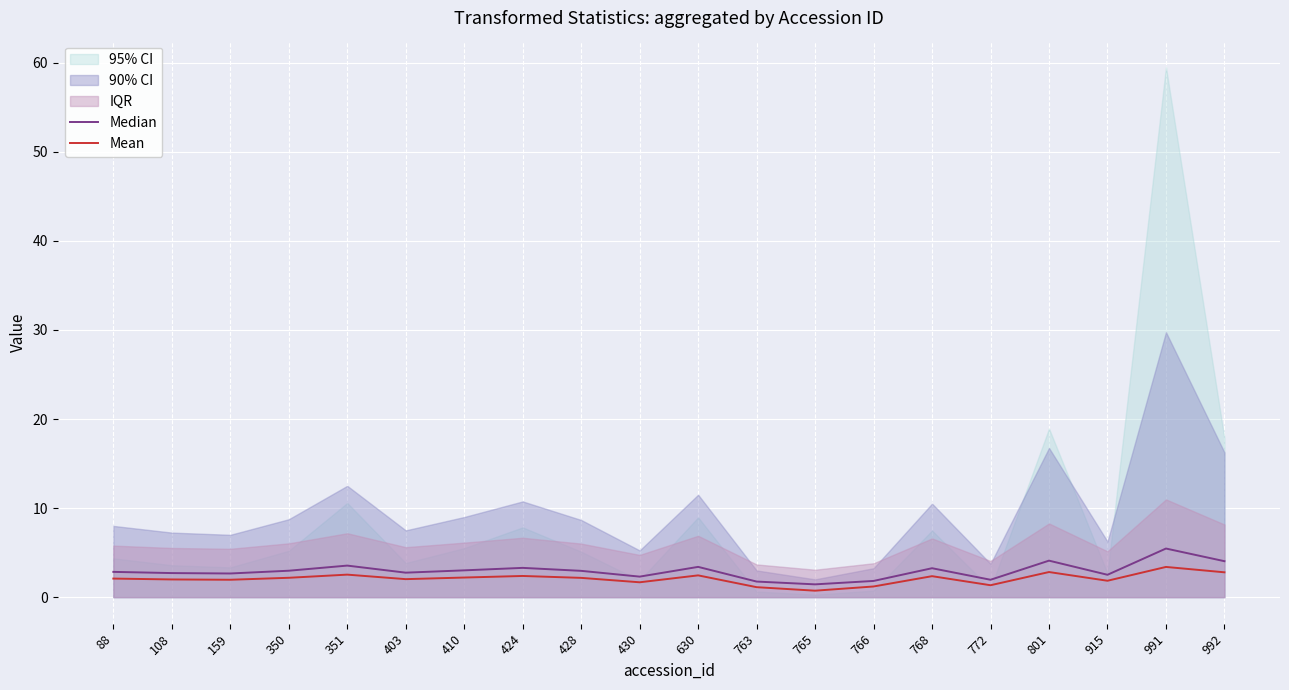

The value of Mean at 351 is 2.5. True or false?

True